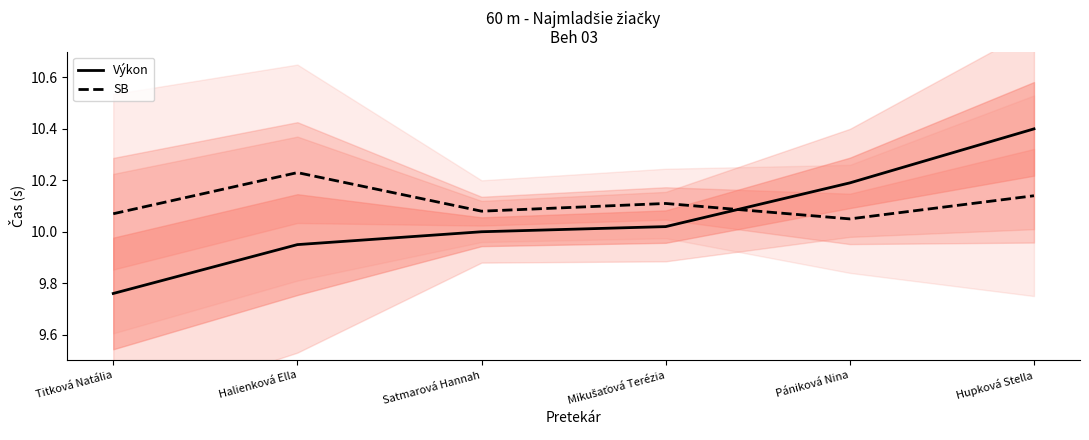

Which has a higher value, Mikušaťová Terézia or Halienková Ella?

Mikušaťová Terézia